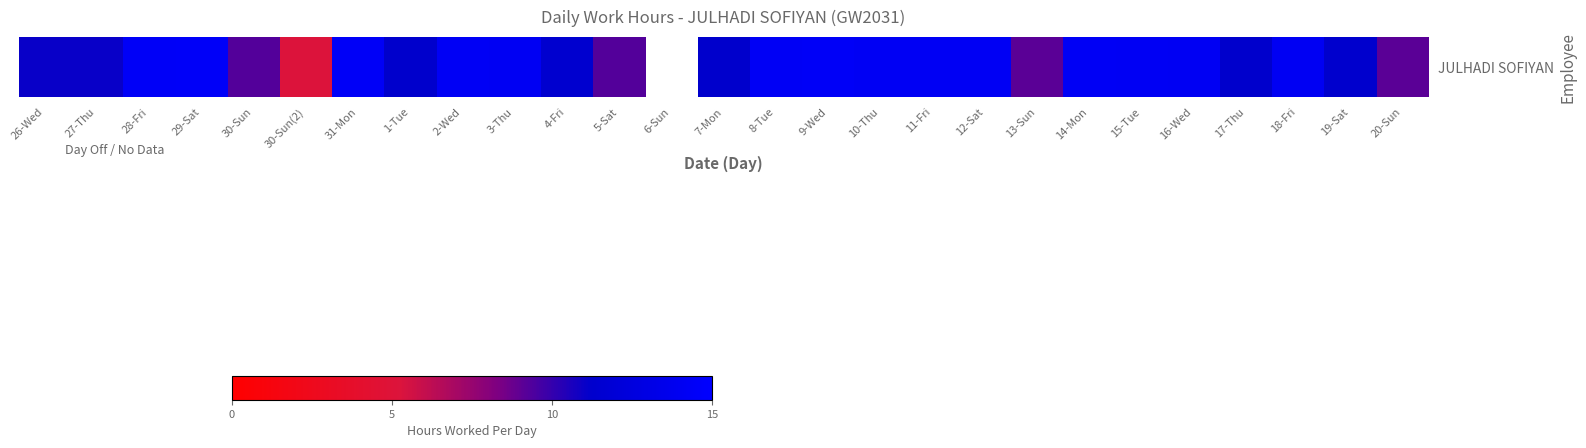

Read the value at 5-Sat.

9.3